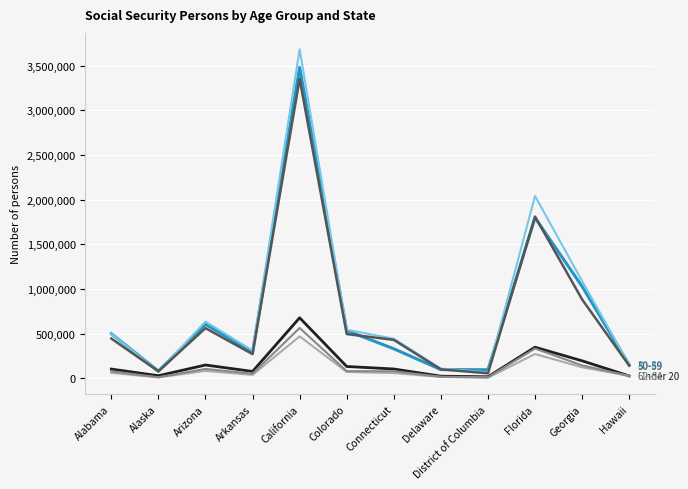

At which category is the sum across all series the highest?

California